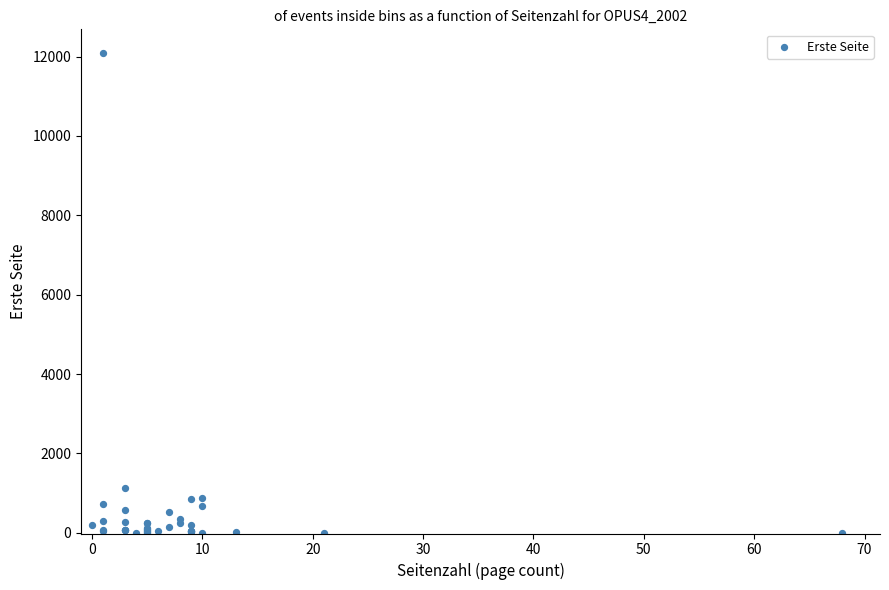

What Y value in the scatter plot is closest to 6042?

1127